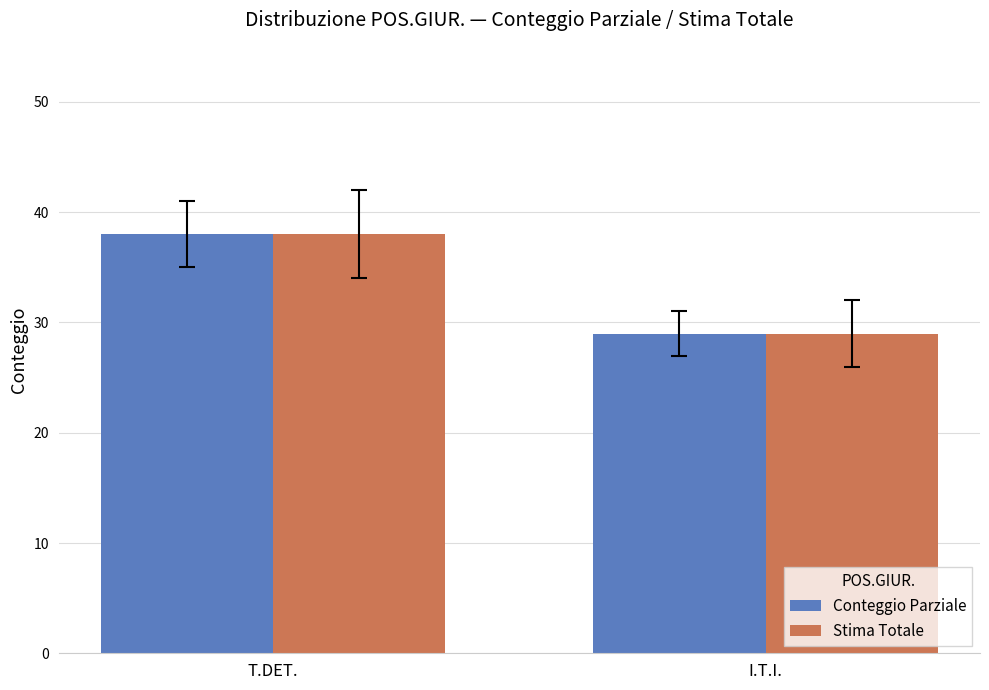

True or false: Conteggio Parziale has a value of 29 at I.T.I..

True